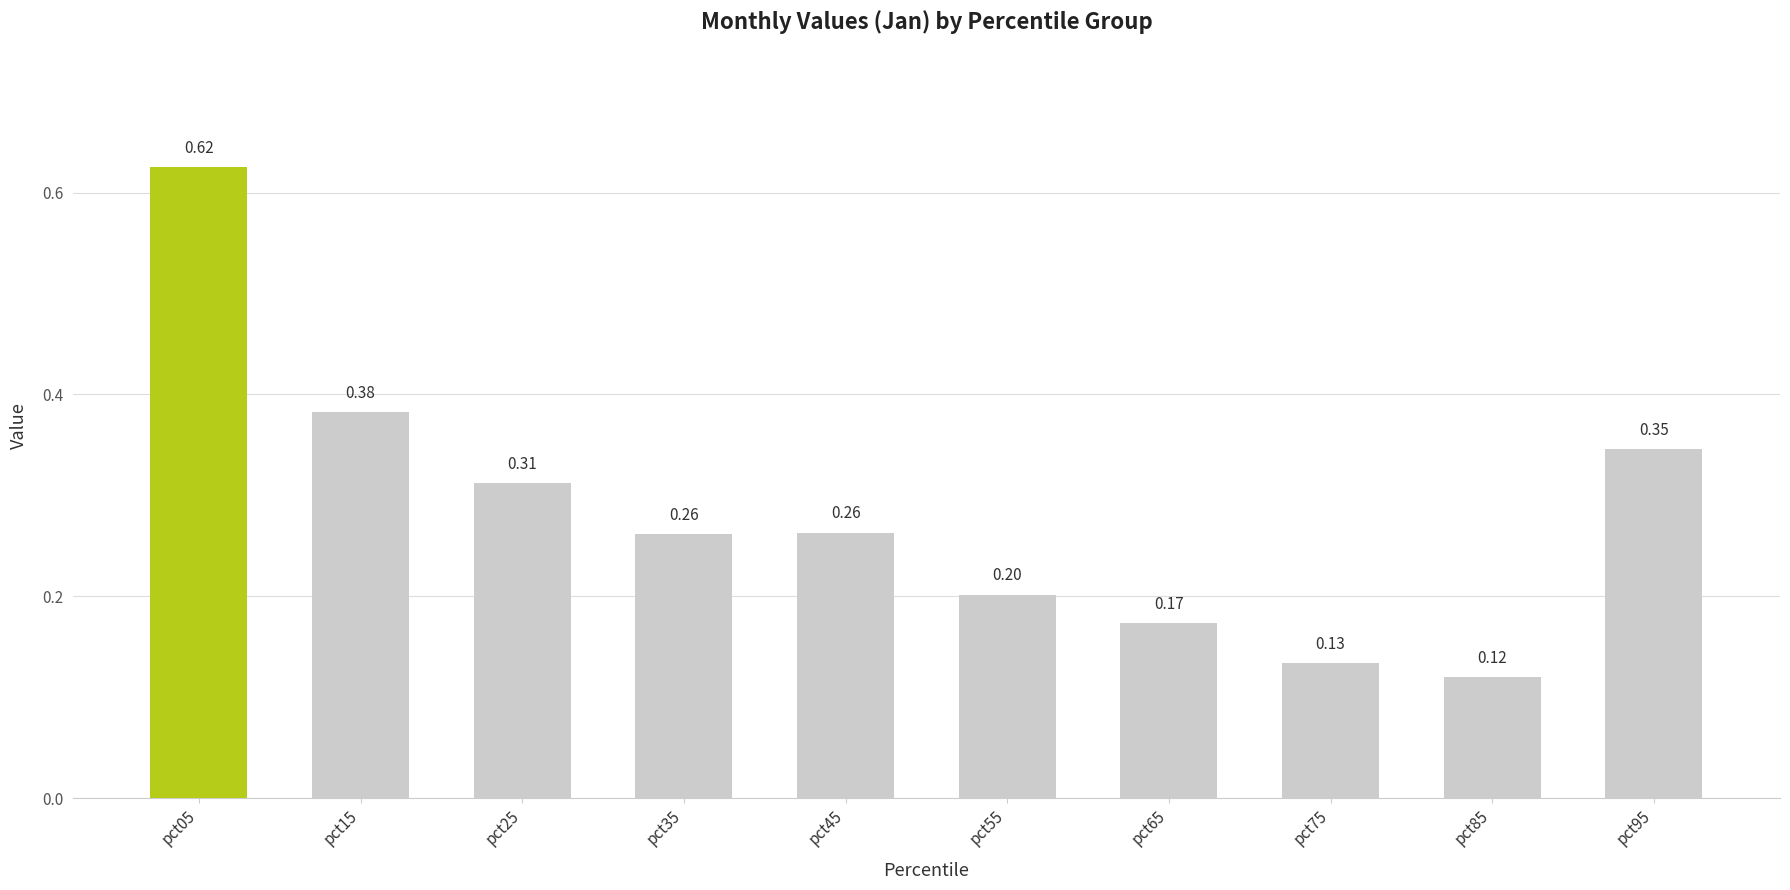

True or false: the data shows 0.3 at pct65.

False